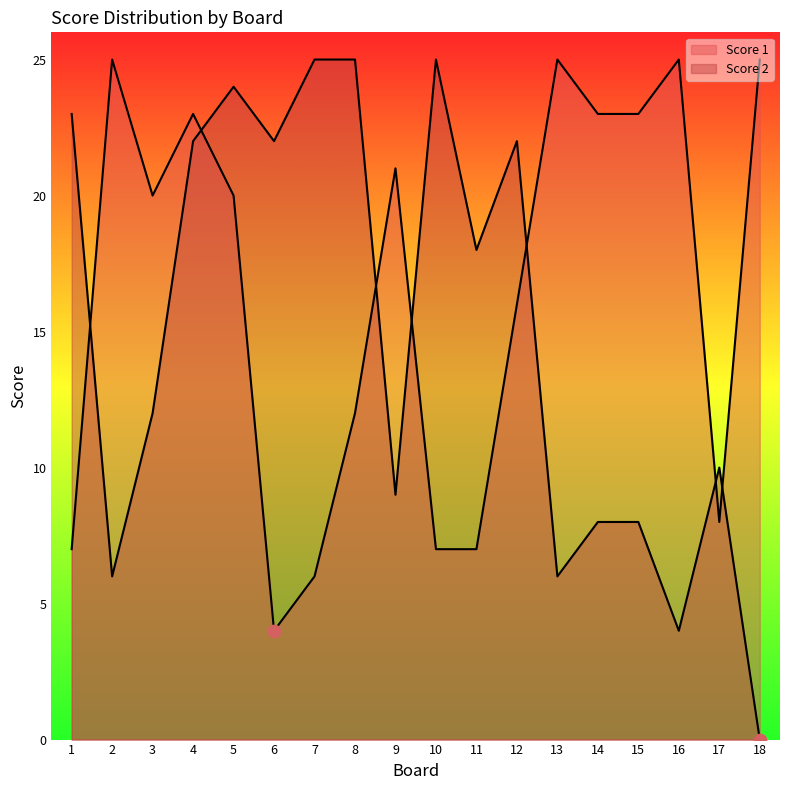

Which series reaches the maximum Y coordinate?

Score 1